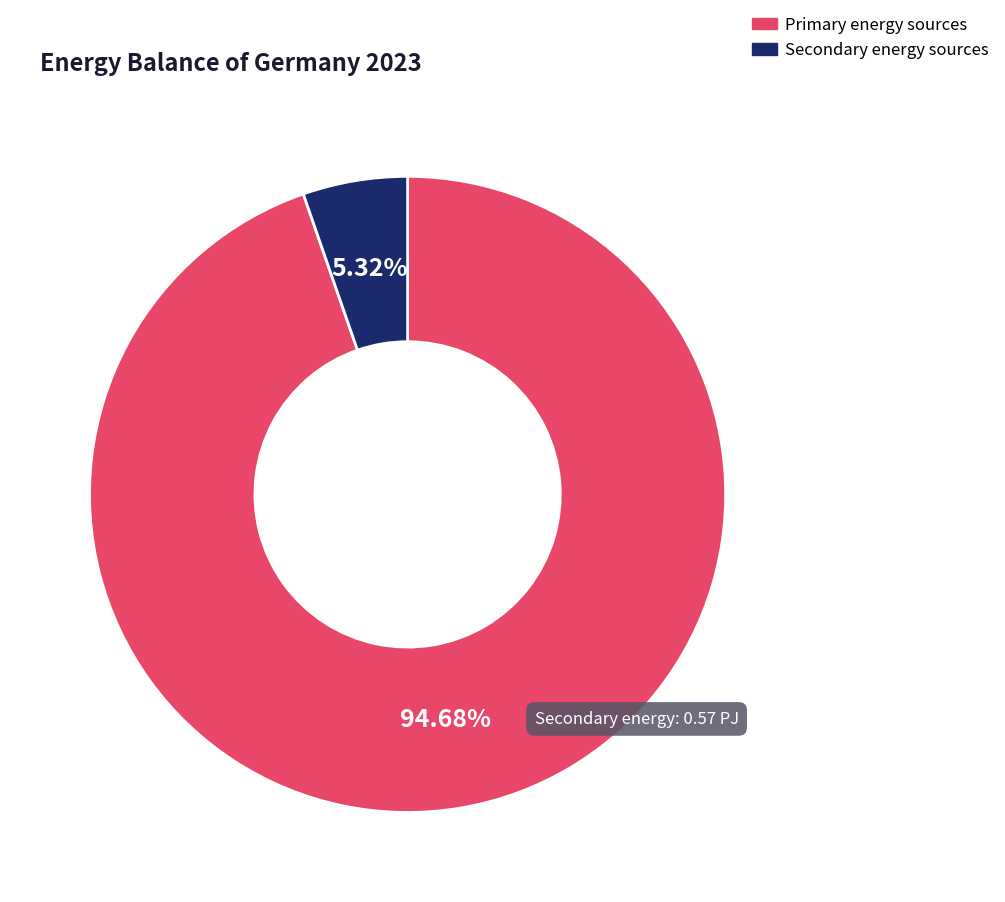

Between Primary energy sources and Secondary energy sources, which is larger?

Primary energy sources